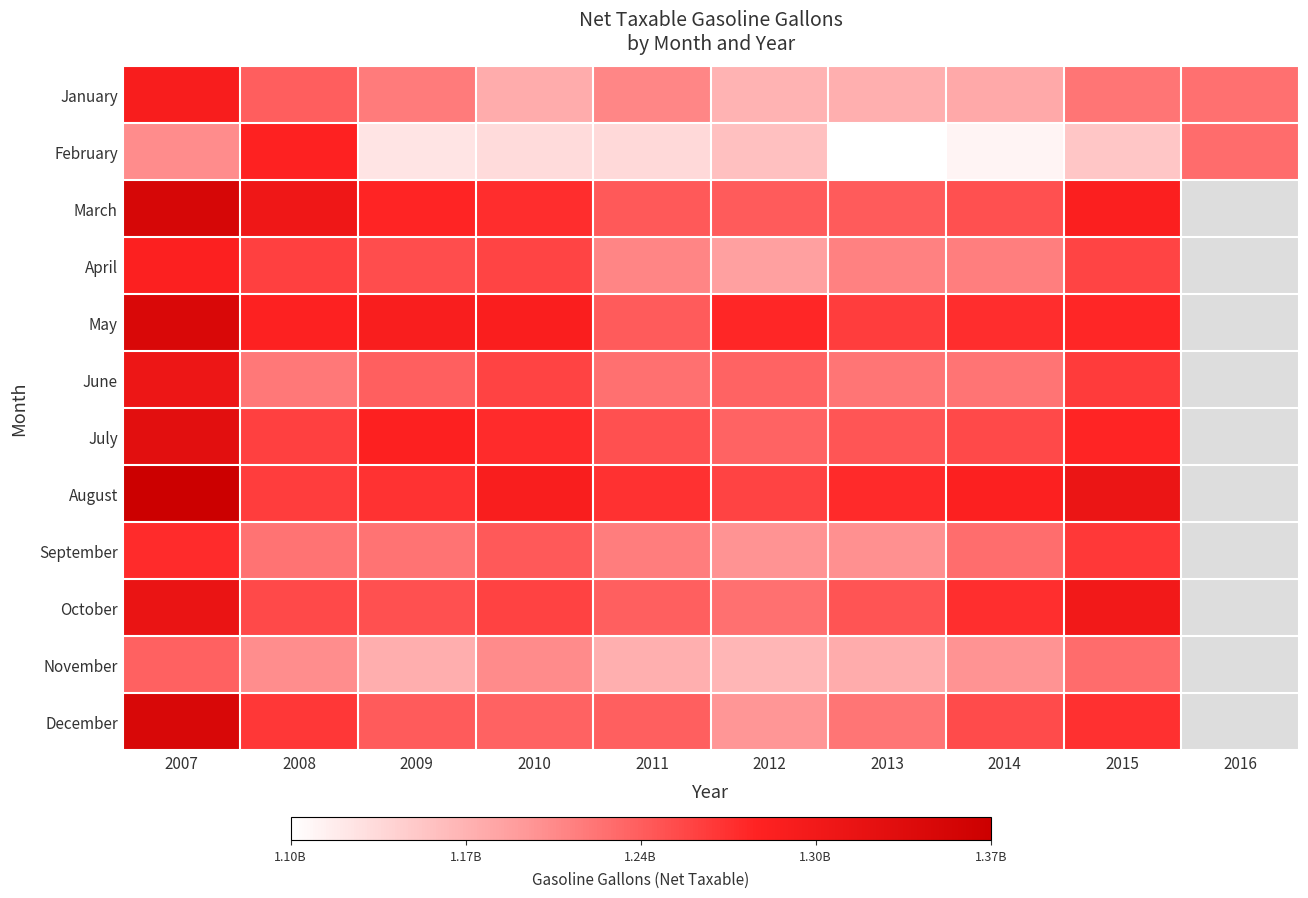

At which category is the sum across all series the highest?

2007